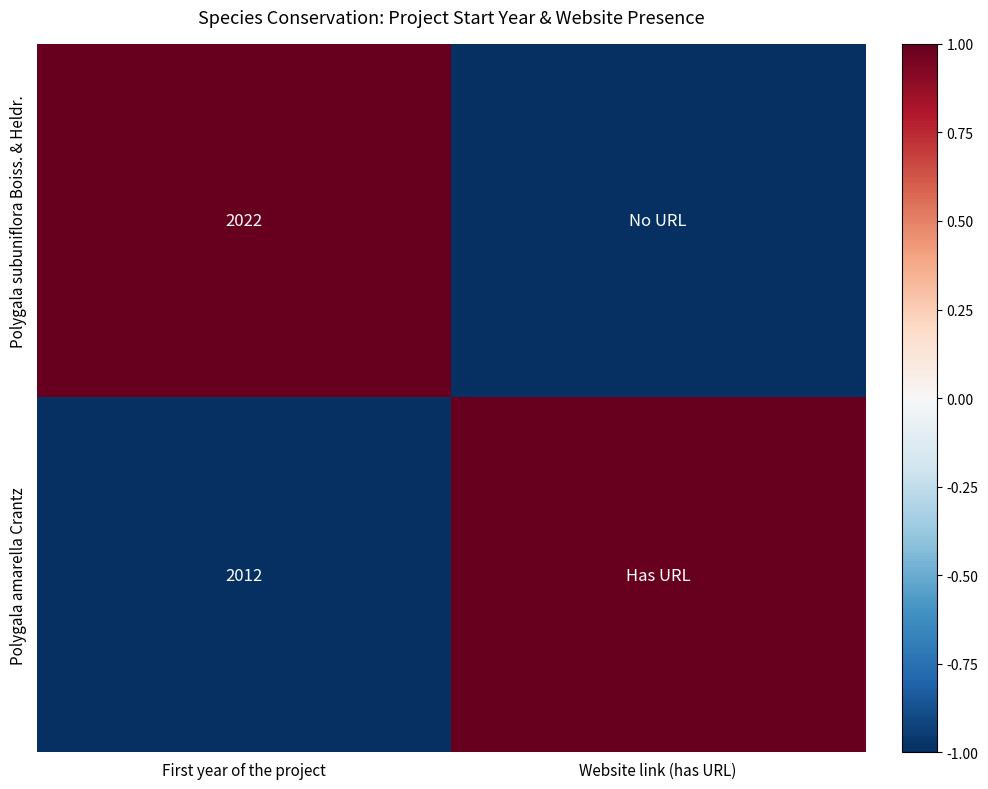

Rank the series at First year of the project from highest to lowest value.

Polygala subuniflora Boiss. & Heldr., Polygala amarella Crantz